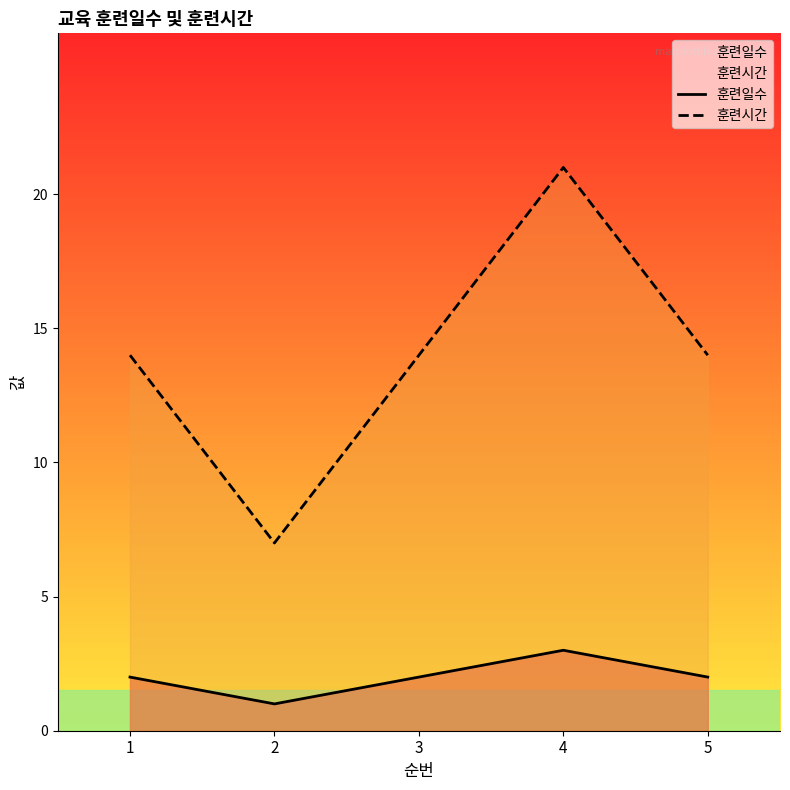

How many lines are shown in the chart?

2